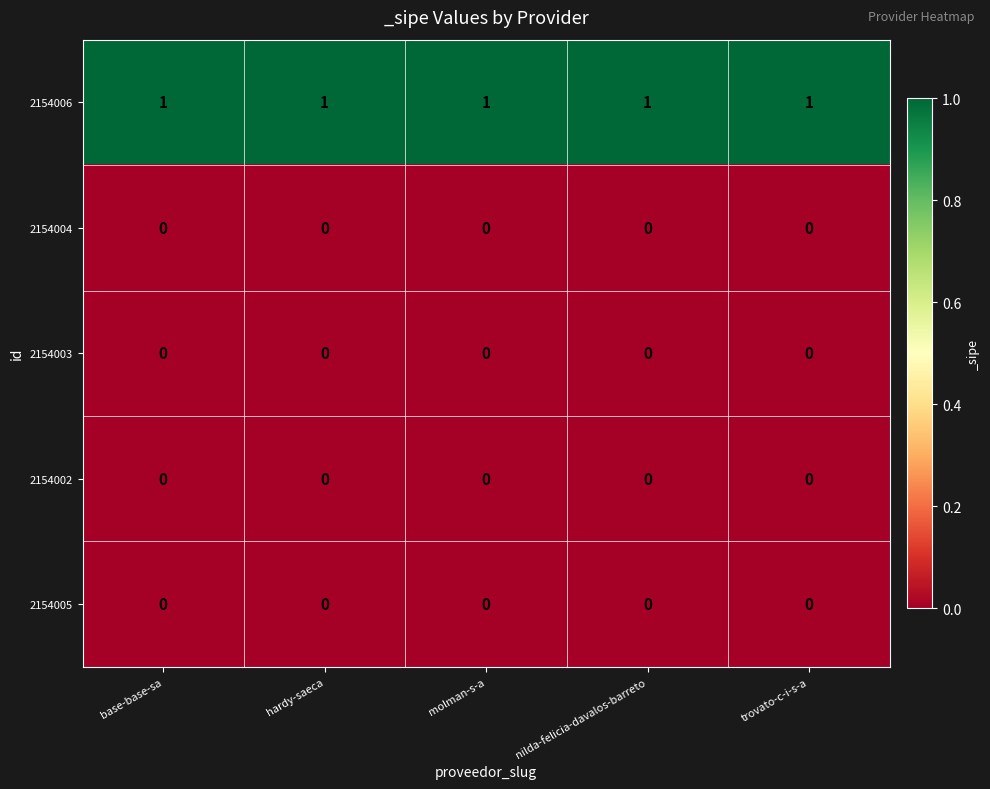

How many series are shown in this chart?

5